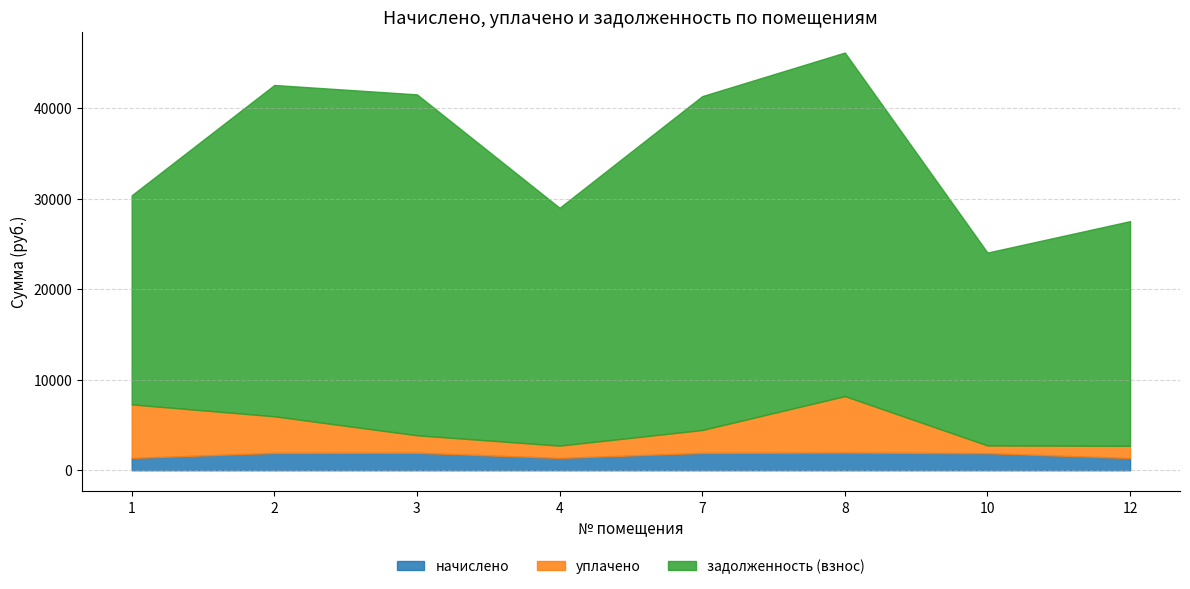

What is the greatest value displayed?

37952.0